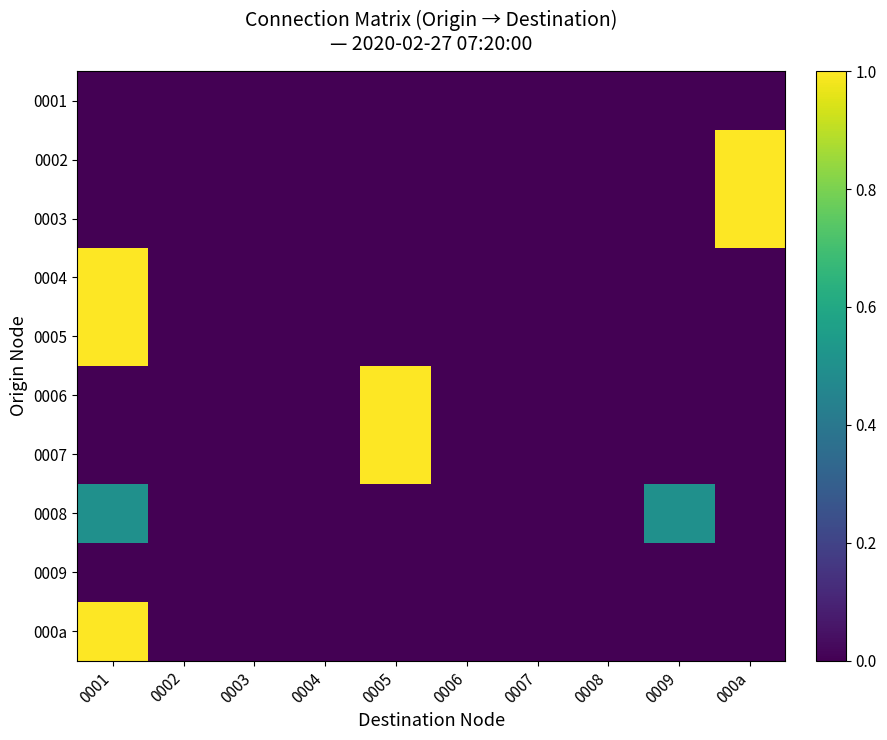

Count the number of data series in this chart.

10